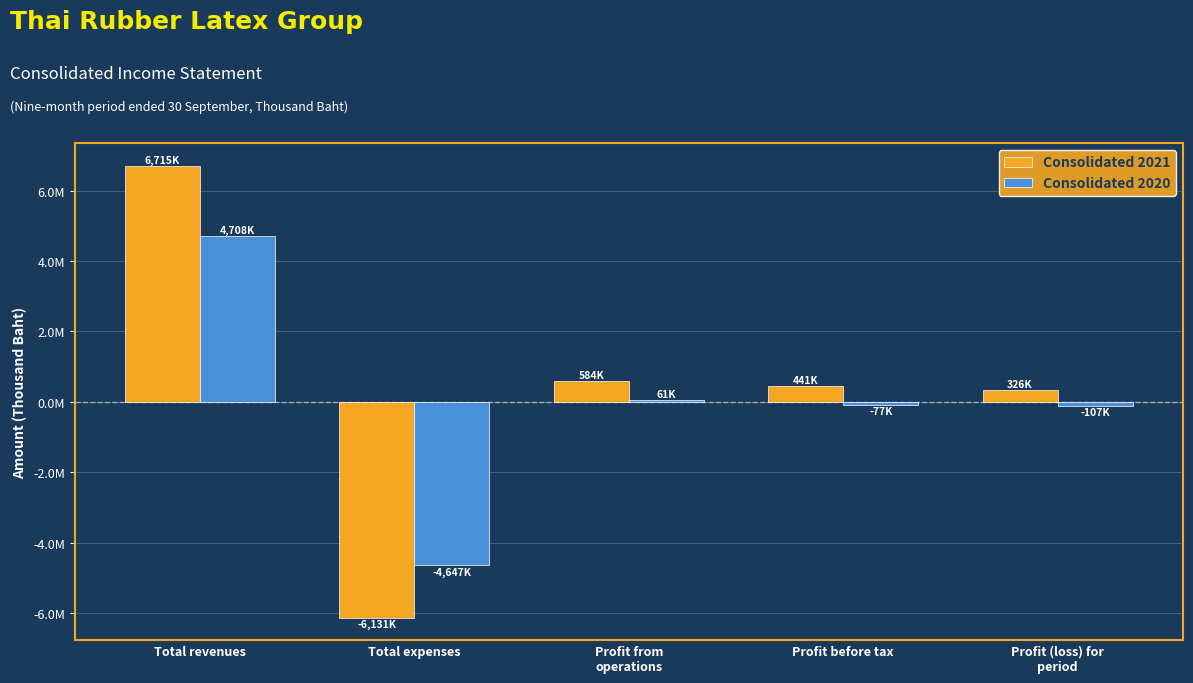

What is the maximum value shown in the chart?

6715090